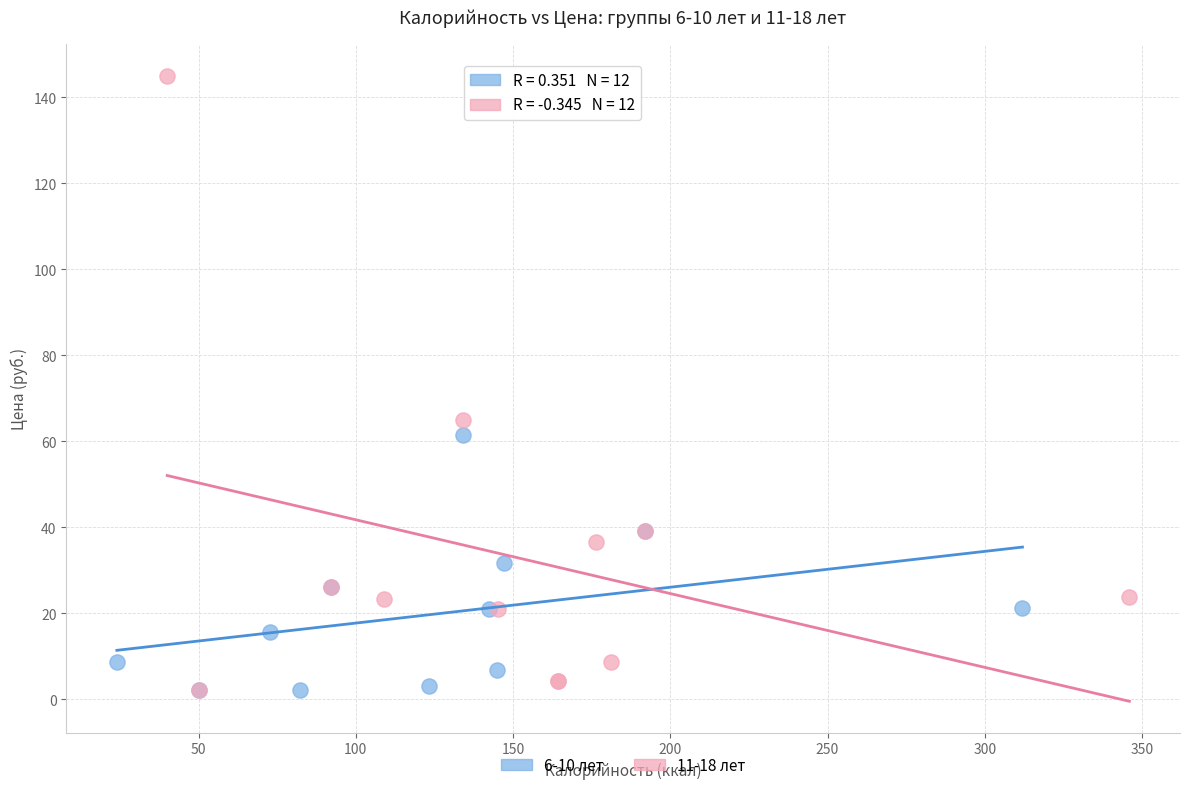

Which series has the widest spread of Y values?

11-18 лет